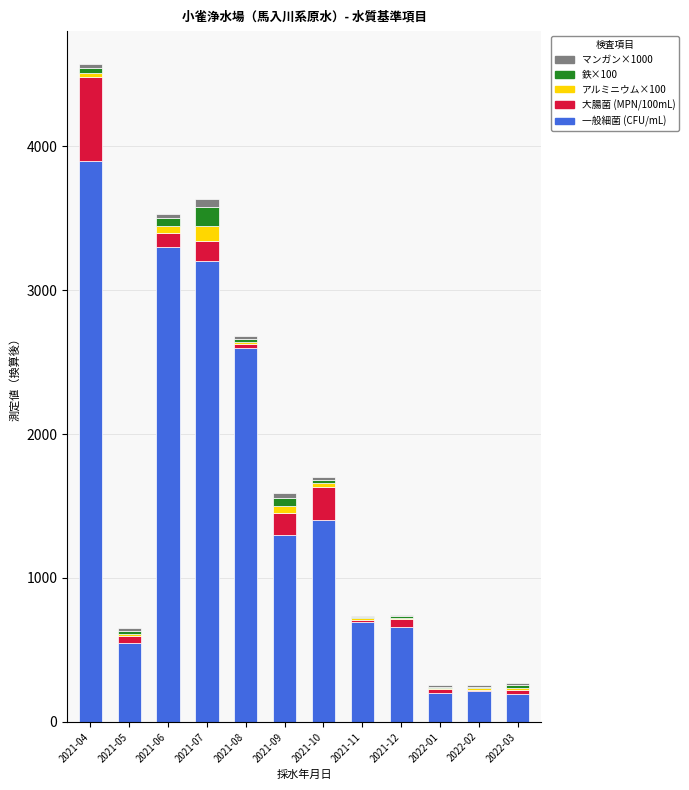

What is the maximum value for 一般細菌 (CFU/mL)?

3900.0